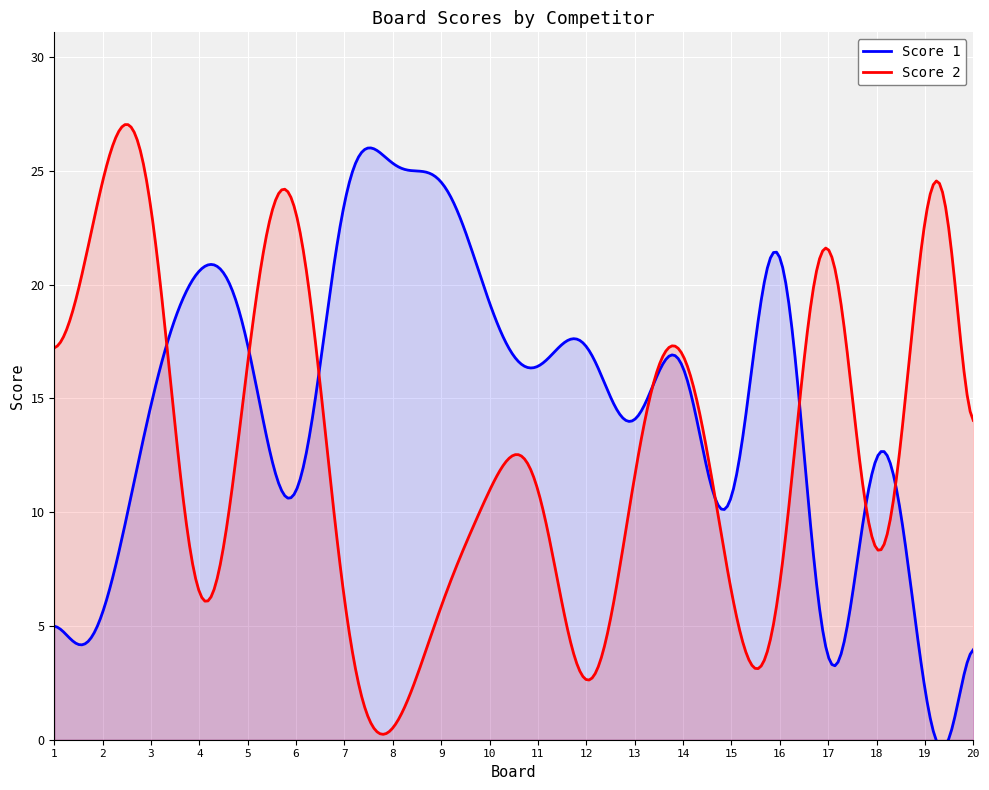

The Score 2 series shows 17.2 at 1. True or false?

True